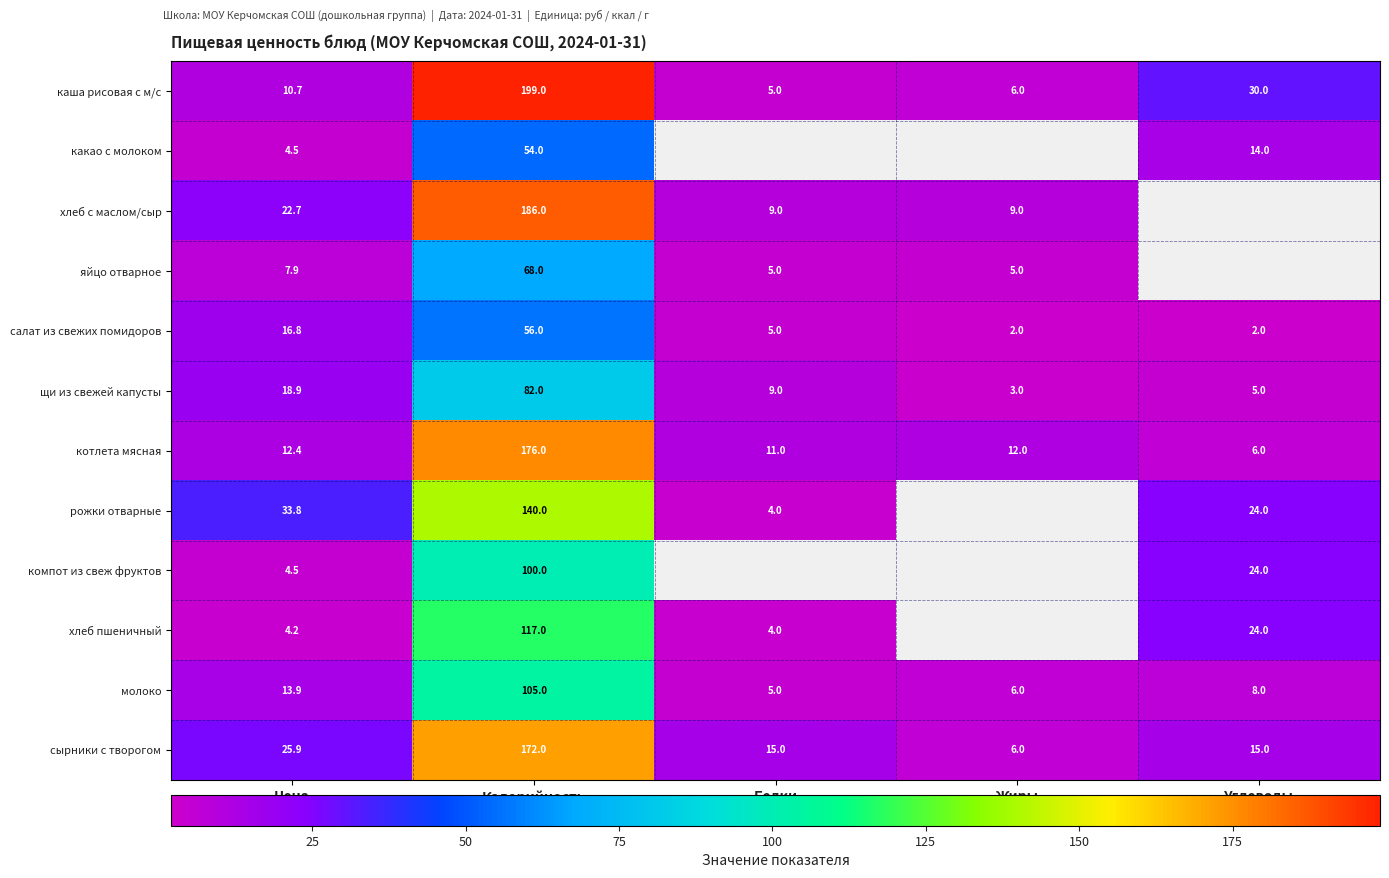

Rank the categories by щи из свежей капусты value from lowest to highest.

Жиры, Углеводы, Белки, Цена, Калорийность